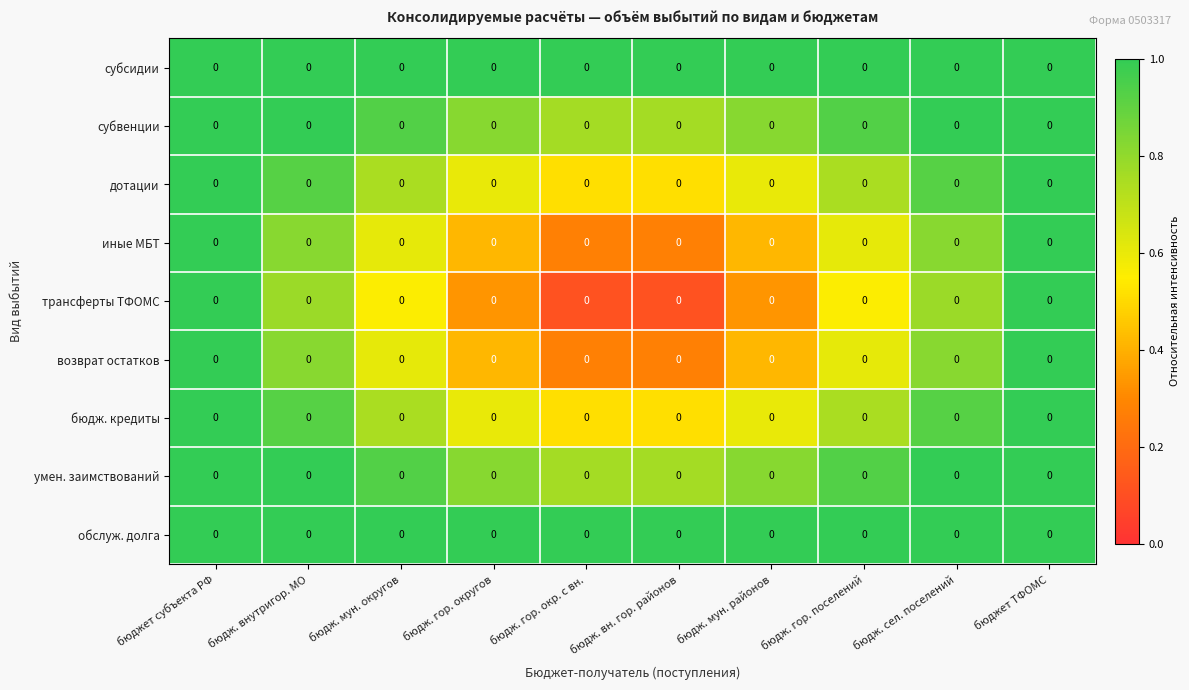

At which label does дотации reach its peak?

бюджет субъекта РФ